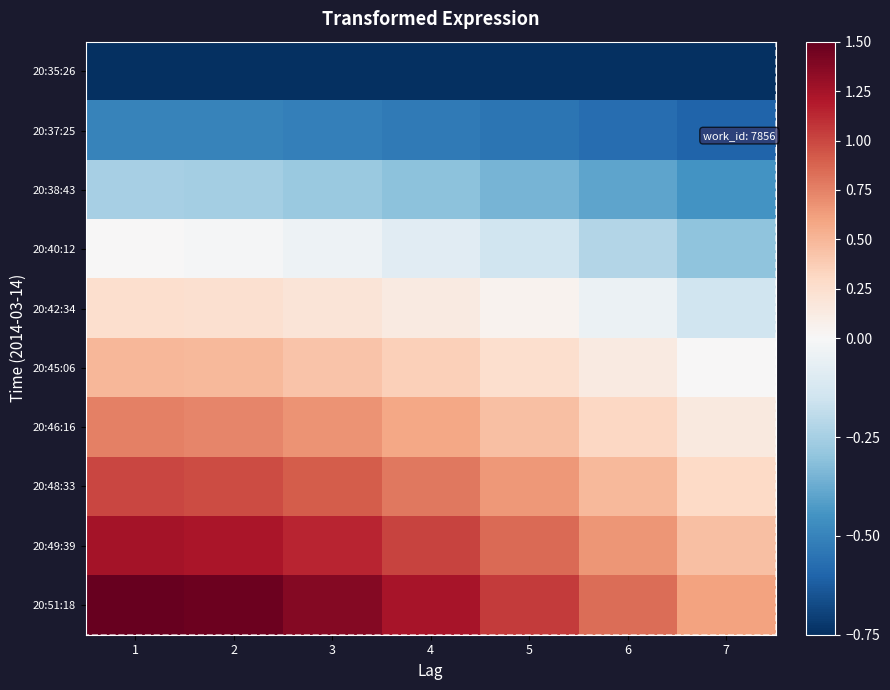

What is the minimum value shown in the chart?

-0.8